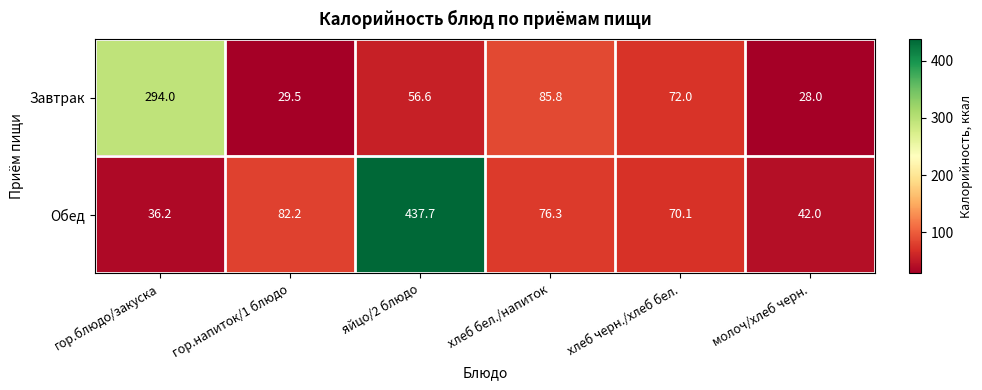

Which series changed the most between хлеб бел./напиток and молоч/хлеб черн.?

Завтрак